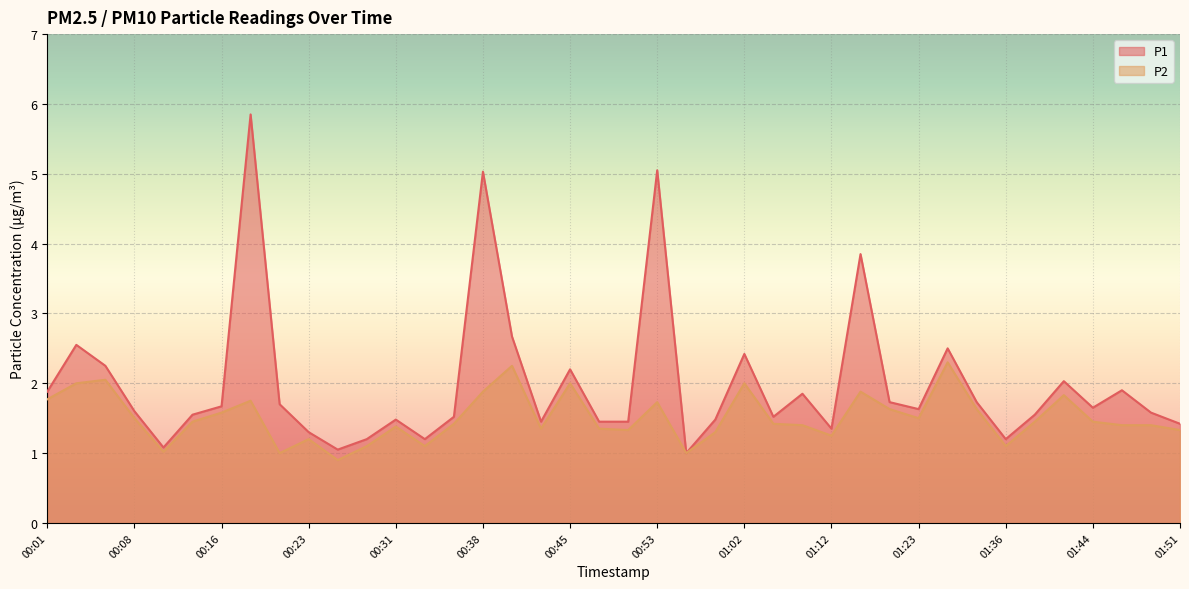

How many lines are shown in the chart?

2